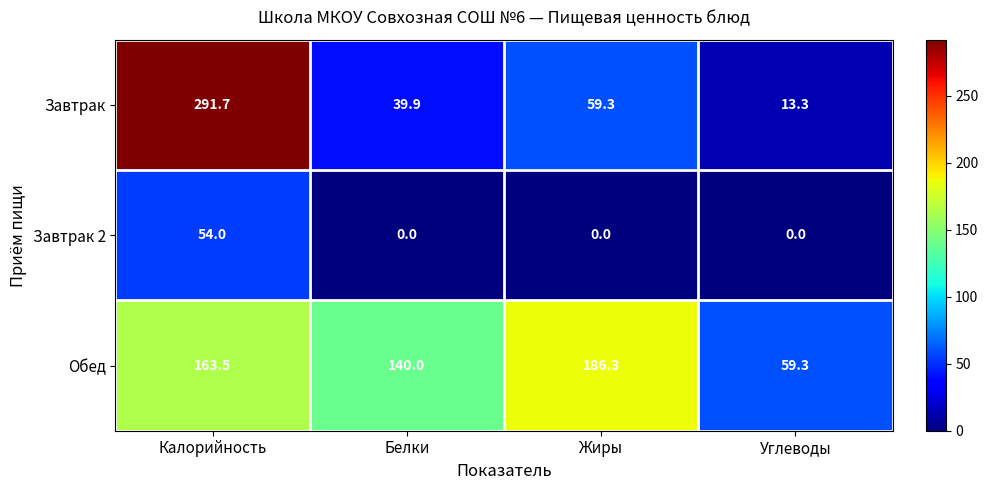

Reading left to right, list all the values displayed in this chart.

Завтрак: 291.7	39.9	59.3	13.3
Завтрак 2: 54.0	0.0	0.0	0.0
Обед: 163.5	140.0	186.3	59.3